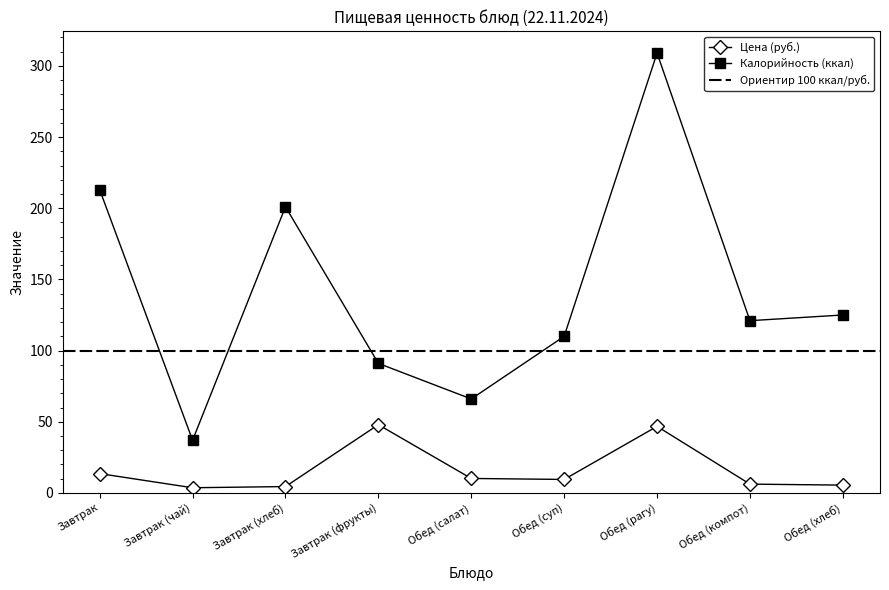

Reading left to right, list all the values displayed in this chart.

Цена: Завтрак=13.6	Завтрак (чай)=3.6	Завтрак (хлеб)=4.5	Завтрак (фрукты)=47.9	Обед (салат)=10.2	Обед (суп)=9.5	Обед (рагу)=46.7	Обед (компот)=6.2	Обед (хлеб)=5.5
Калорийность: Завтрак=213.0	Завтрак (чай)=37.0	Завтрак (хлеб)=201.0	Завтрак (фрукты)=91.0	Обед (салат)=66.0	Обед (суп)=110.0	Обед (рагу)=309.0	Обед (компот)=121.0	Обед (хлеб)=125.0